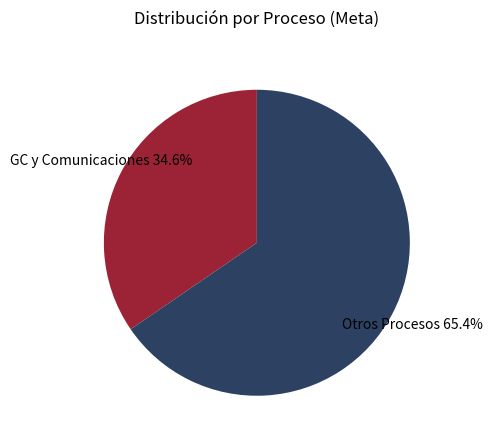

Which category has the biggest portion of the pie?

Otros Procesos